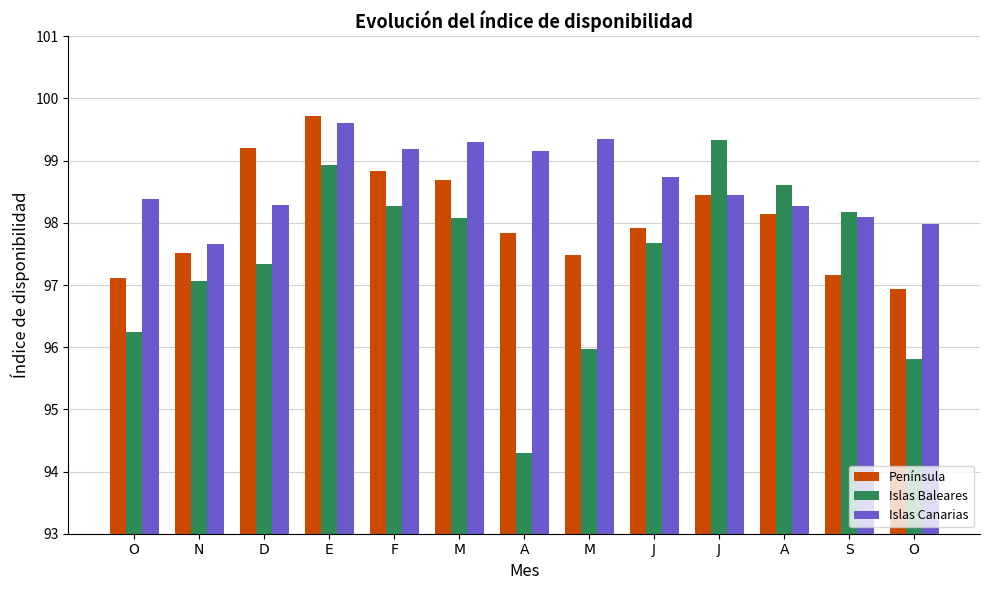

What are all the series names shown in the legend?

Península, Islas Baleares, Islas Canarias